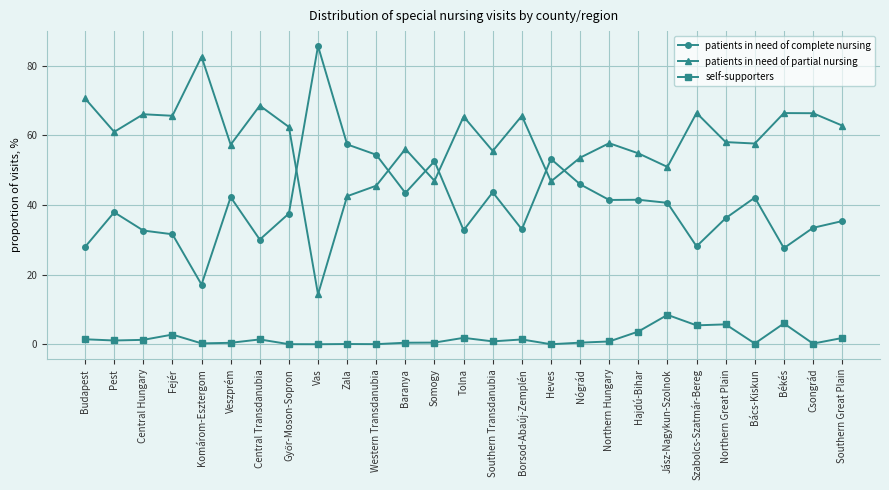

The patients in need of partial nursing series shows 50.9 at Jász-Nagykun-Szolnok. True or false?

True